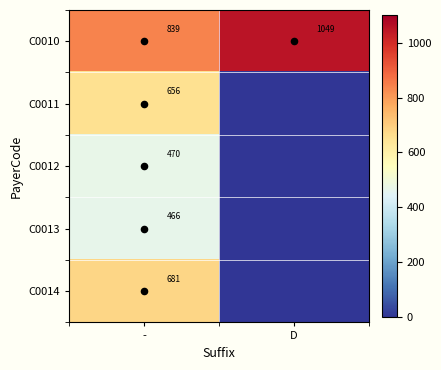

Rank the series at D from lowest to highest value.

C0011, C0012, C0013, C0014, C0010